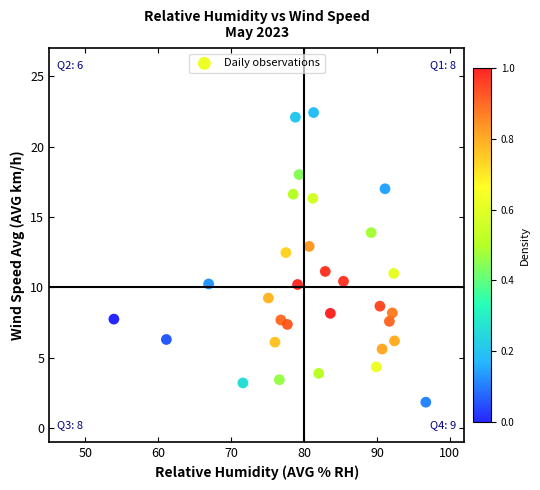

What is the range of X values (max minus min)?

42.8